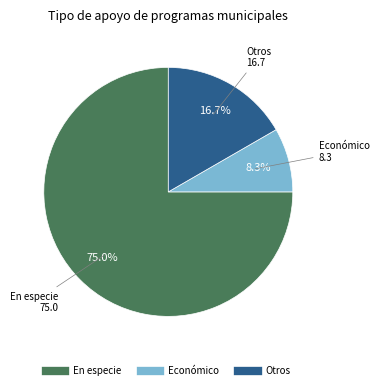

Count the number of slices in the pie.

3